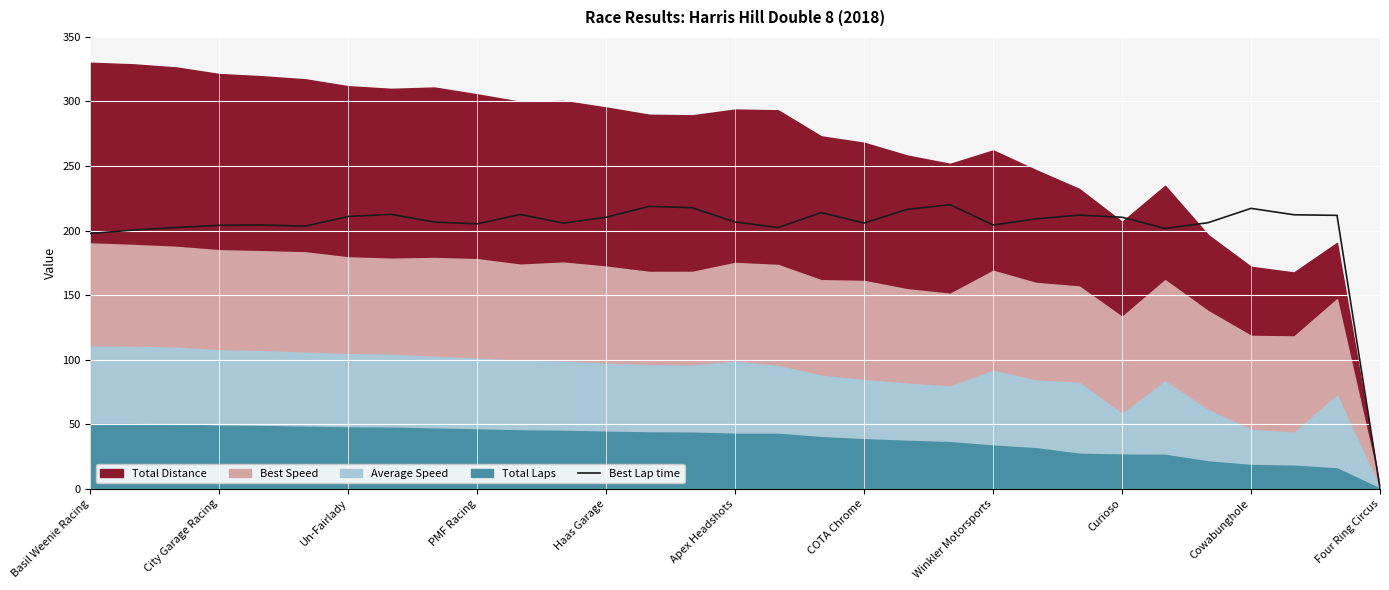

What value does the data have at 23?

211.9